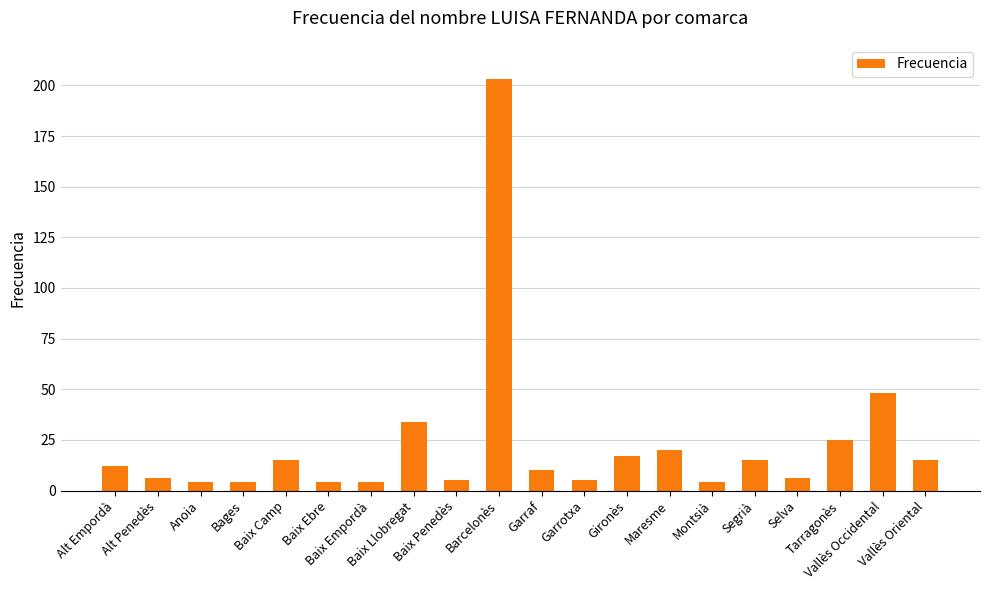

What is the average value?

23